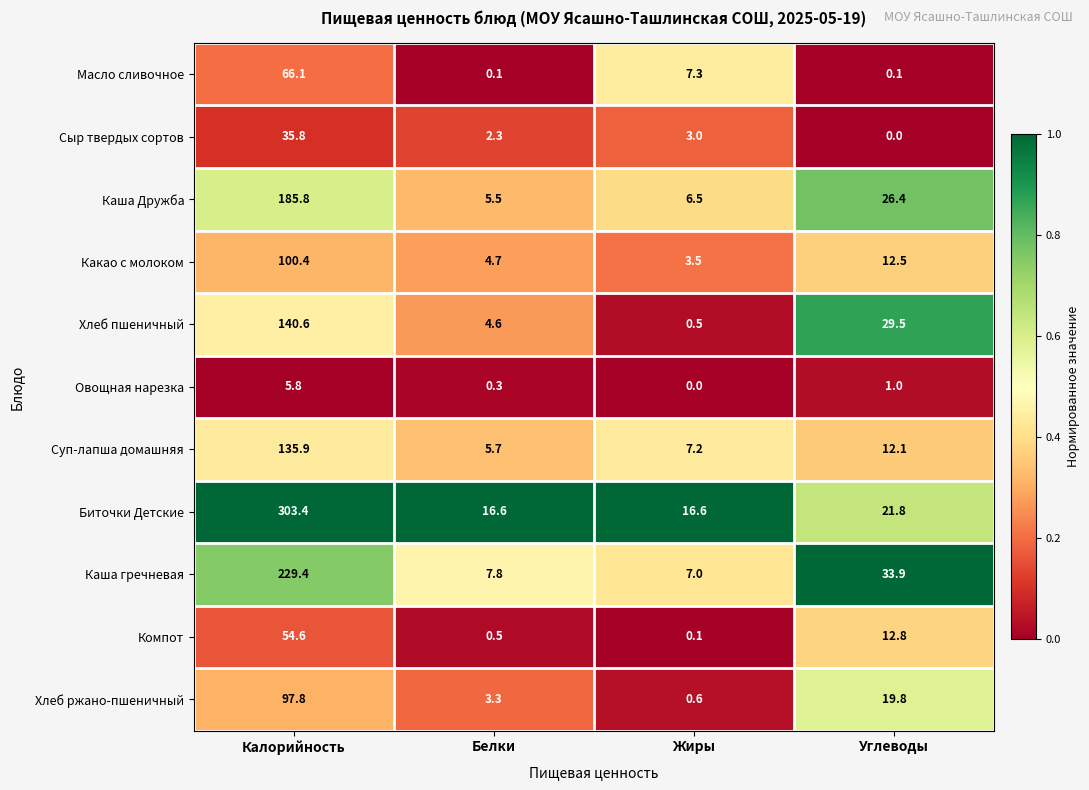

What is the difference between the maximum and minimum values in the Каша гречневая series?

222.4